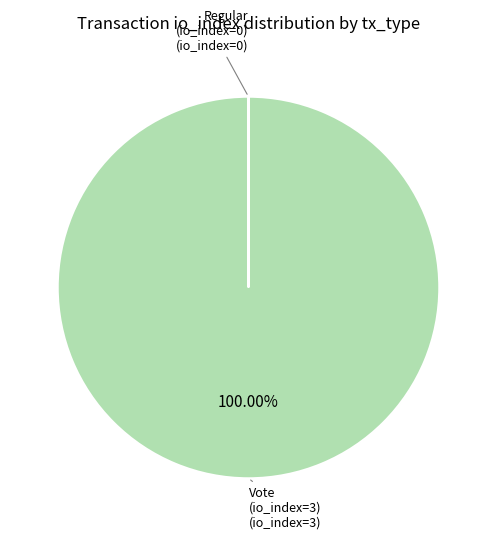

Is there a majority slice in this chart?

Yes